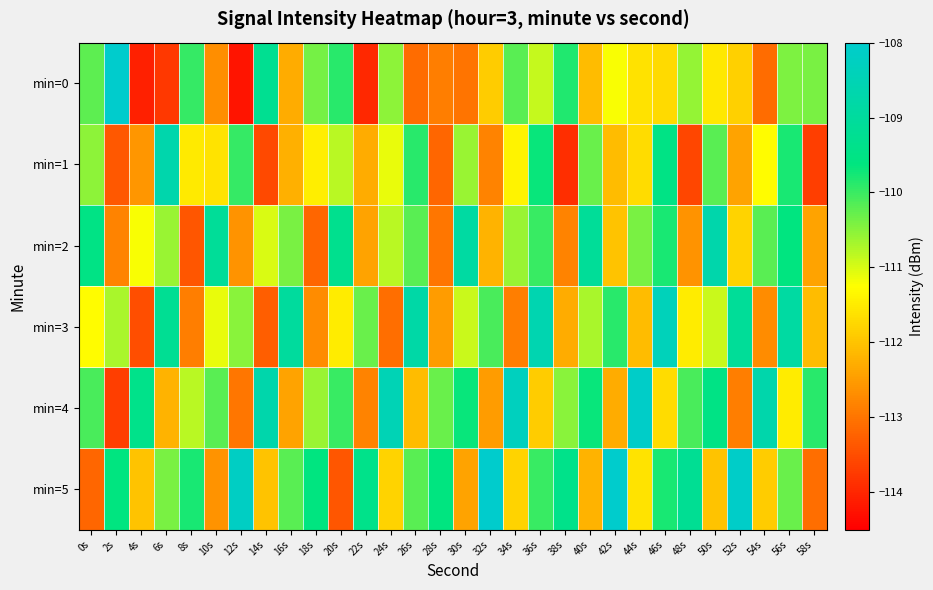

How many categories are shown in the chart?

30